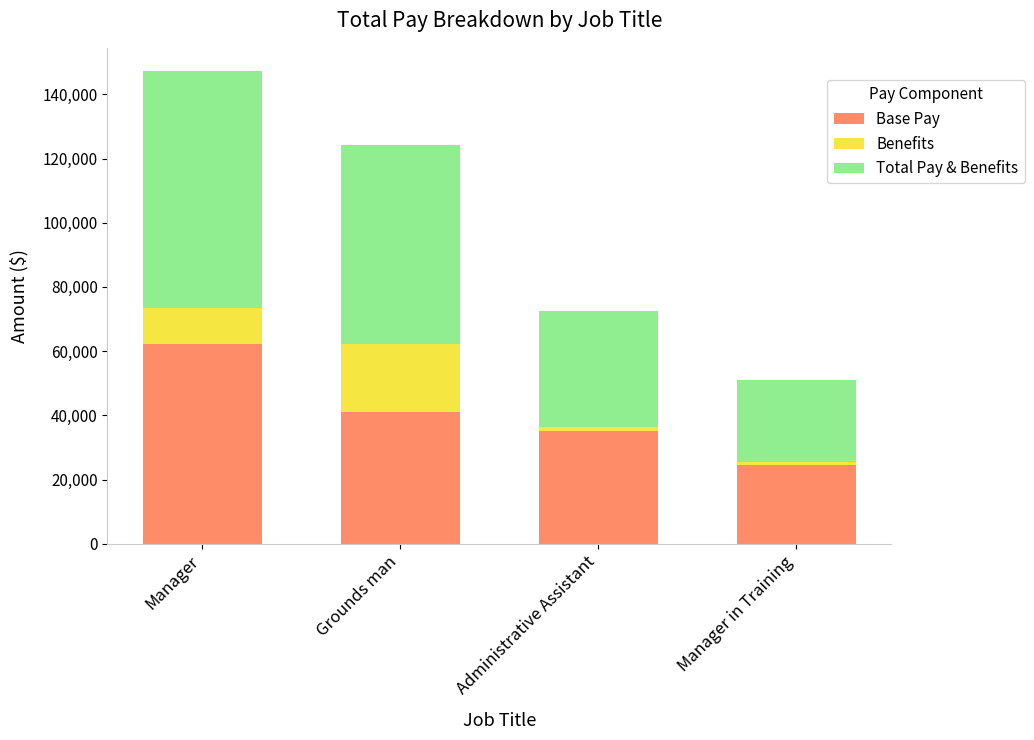

Reading left to right, list the values for the Base Pay series.

62072.6	41140.1	35060.0	24464.8